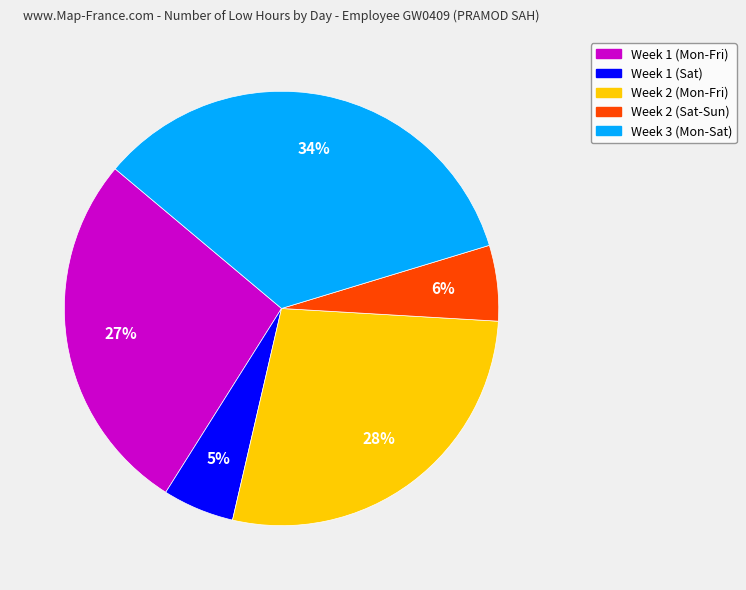

Is there a majority slice in this chart?

No